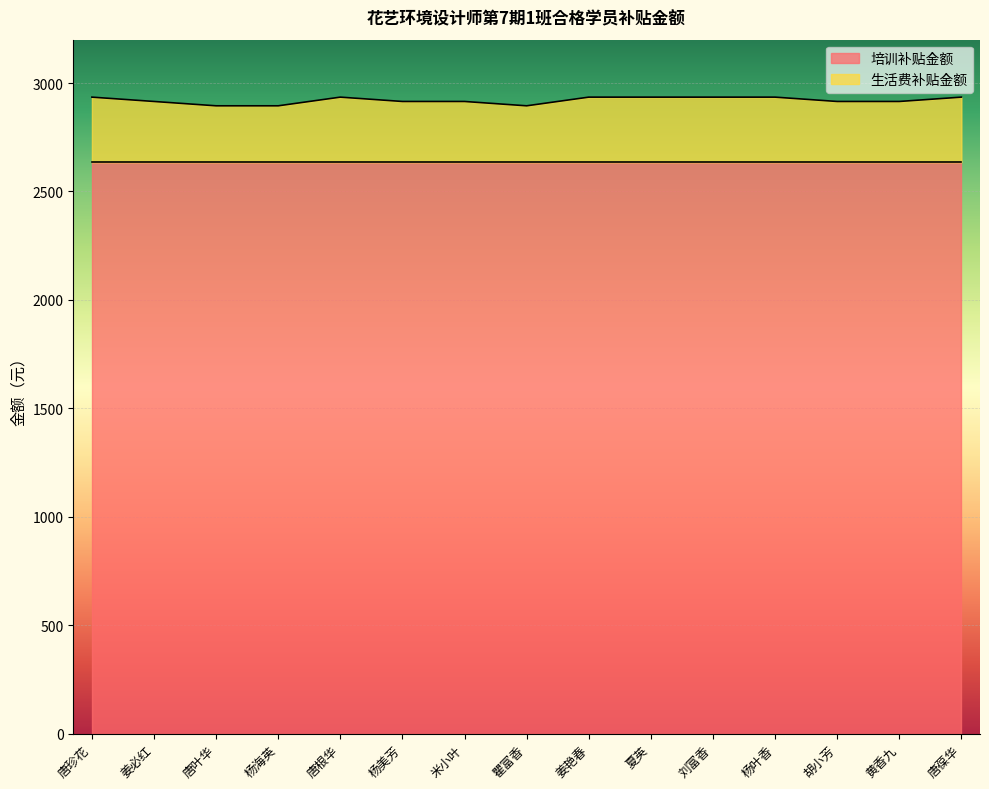

List the labels in order of value, largest first.

唐珍花, 唐根华, 姜艳春, 夏英, 刘富香, 杨叶香, 唐葆华, 姜必红, 杨美芳, 米小叶, 胡小芳, 黄香九, 唐叶华, 杨海英, 瞿富香